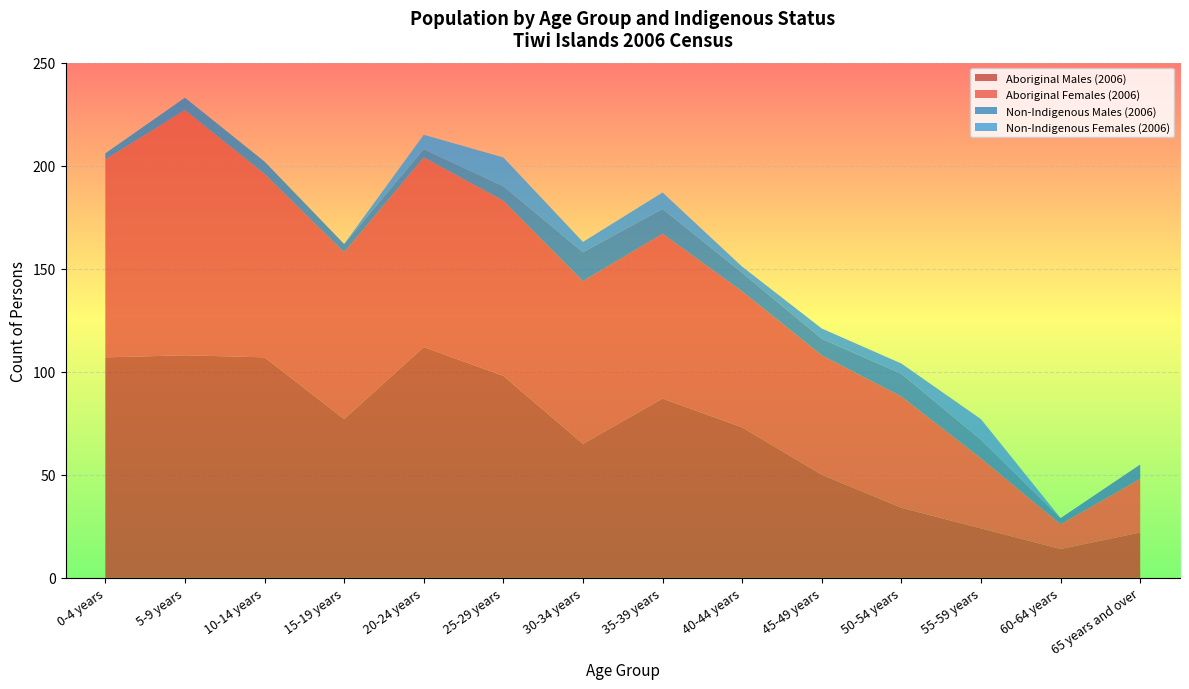

Reading right to left, list all the values displayed in this chart.

Aboriginal Males (2006): 65 years and over=22	60-64 years=14	55-59 years=24	50-54 years=34	45-49 years=50	40-44 years=73	35-39 years=87	30-34 years=65	25-29 years=98	20-24 years=112	15-19 years=77	10-14 years=107	5-9 years=108	0-4 years=107
Aboriginal Females (2006): 65 years and over=26	60-64 years=12	55-59 years=34	50-54 years=54	45-49 years=58	40-44 years=66	35-39 years=80	30-34 years=79	25-29 years=85	20-24 years=92	15-19 years=81	10-14 years=89	5-9 years=119	0-4 years=96
Non-Indigenous Males (2006): 65 years and over=7	60-64 years=3	55-59 years=9	50-54 years=11	45-49 years=8	40-44 years=9	35-39 years=12	30-34 years=14	25-29 years=7	20-24 years=4	15-19 years=4	10-14 years=6	5-9 years=6	0-4 years=3
Non-Indigenous Females (2006): 65 years and over=0	60-64 years=0	55-59 years=10	50-54 years=5	45-49 years=5	40-44 years=3	35-39 years=8	30-34 years=5	25-29 years=14	20-24 years=7	15-19 years=0	10-14 years=0	5-9 years=0	0-4 years=0